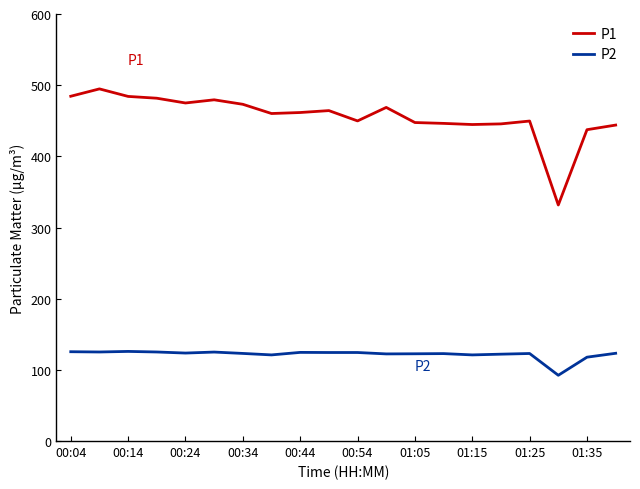

Which series has the largest total across all categories?

P1